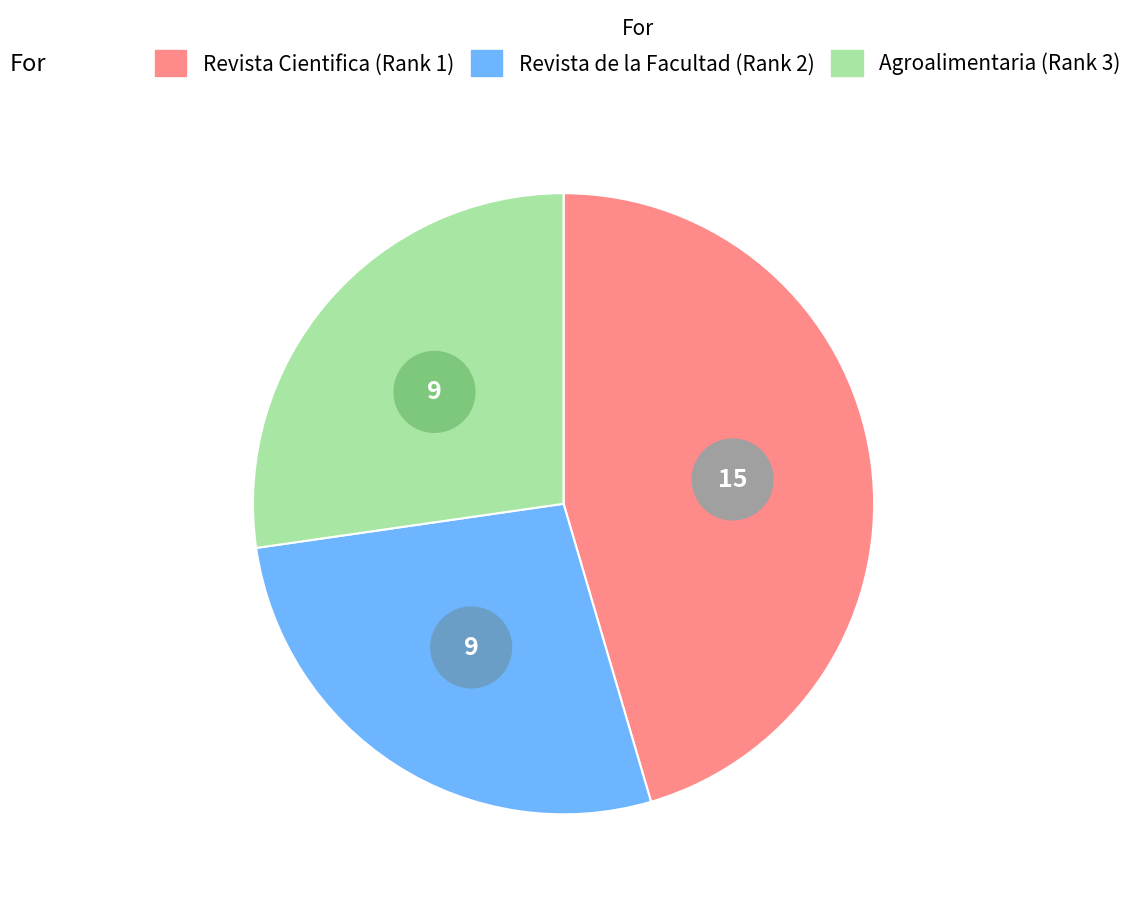

What is the change in value from Revista Cientifica (Rank 1) to Revista de la Facultad (Rank 2)?

-6